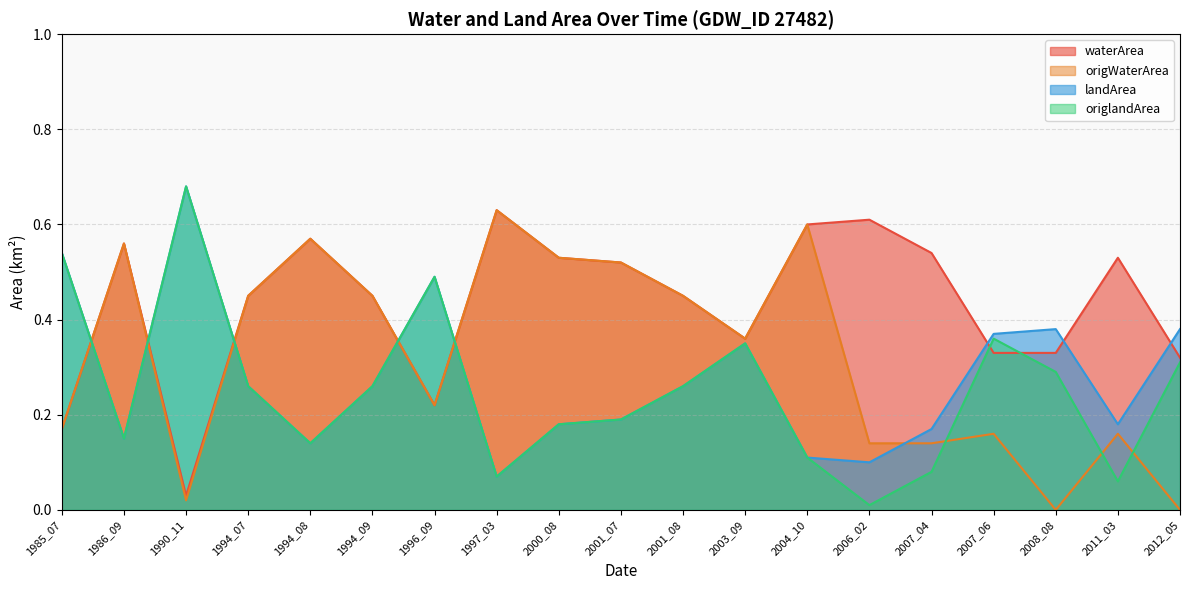

At which category does the chart reach its peak across all series?

1990_11